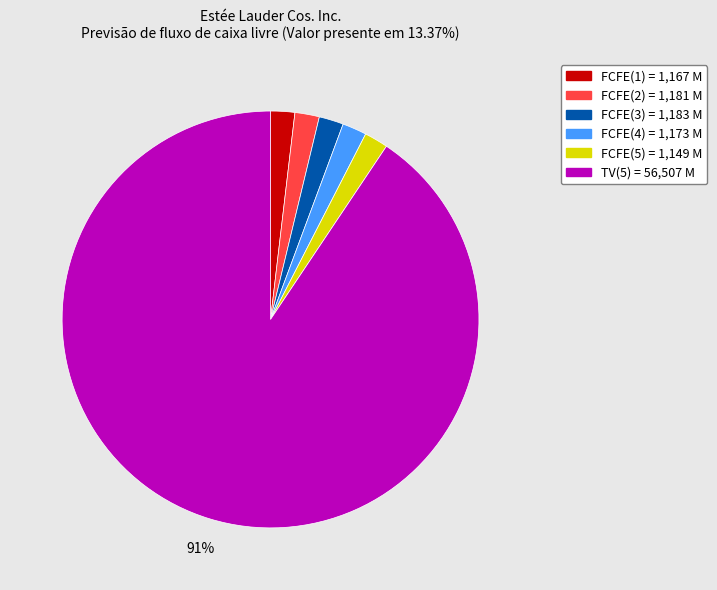

Which category has the biggest portion of the pie?

TV(5)